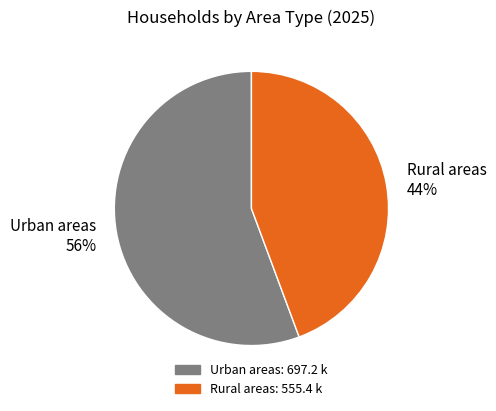

What percentage is the Urban areas slice, to the nearest percent?

56%